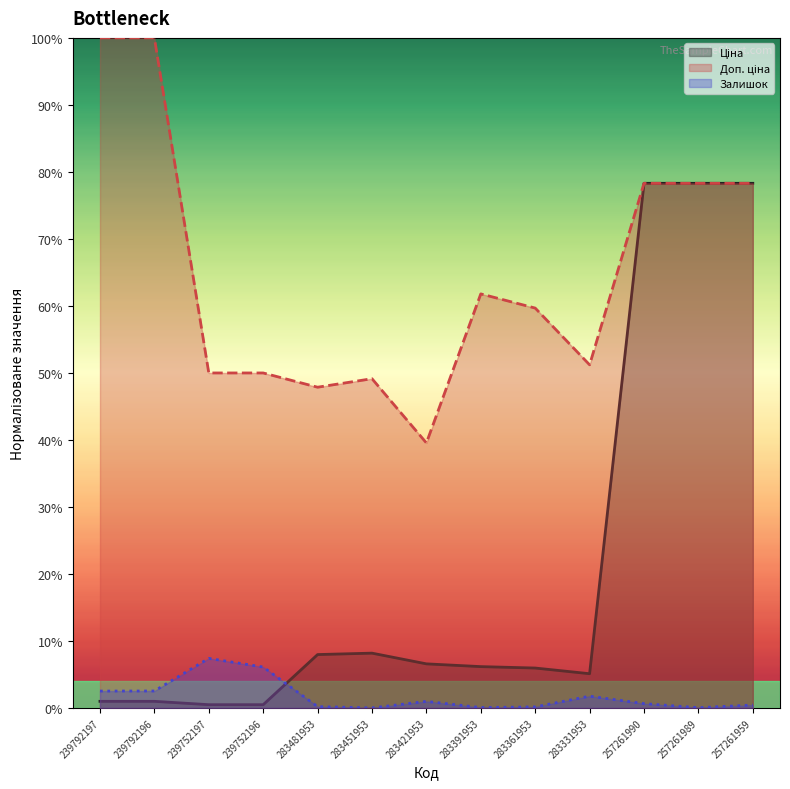

At which category does Доп. ціна reach its first local valley?

283481953